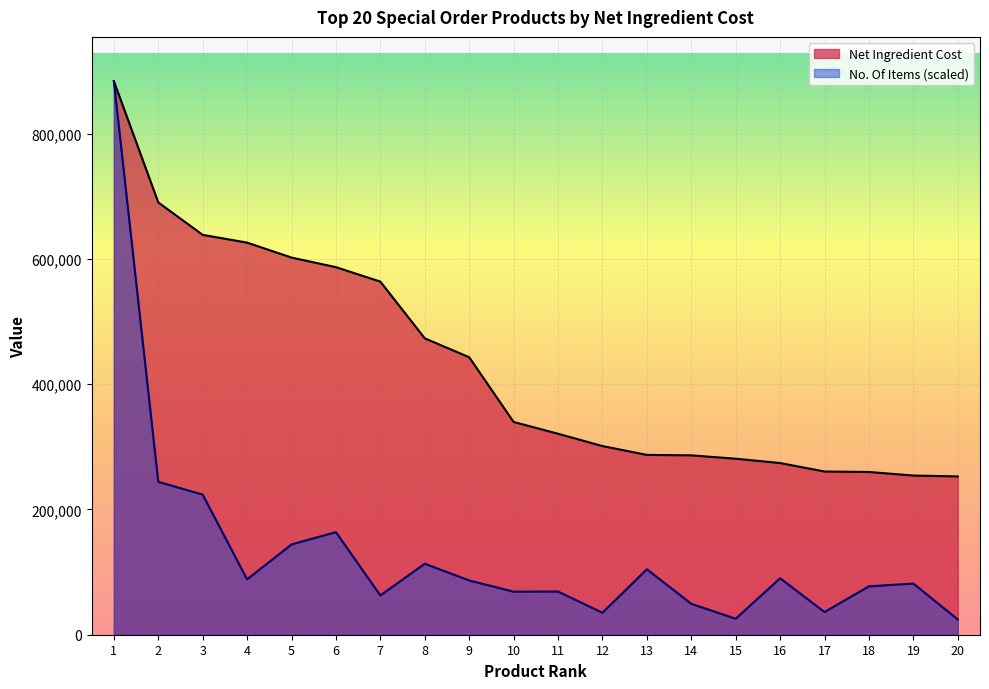

What is the spread (max minus min) of values at 6?

423056.4